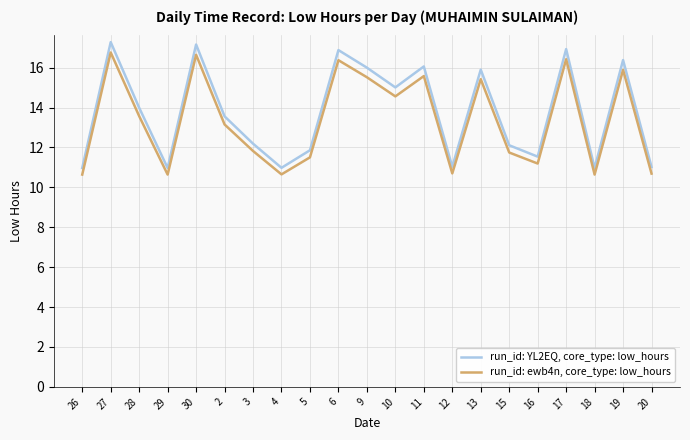

How many lines are shown in the chart?

2